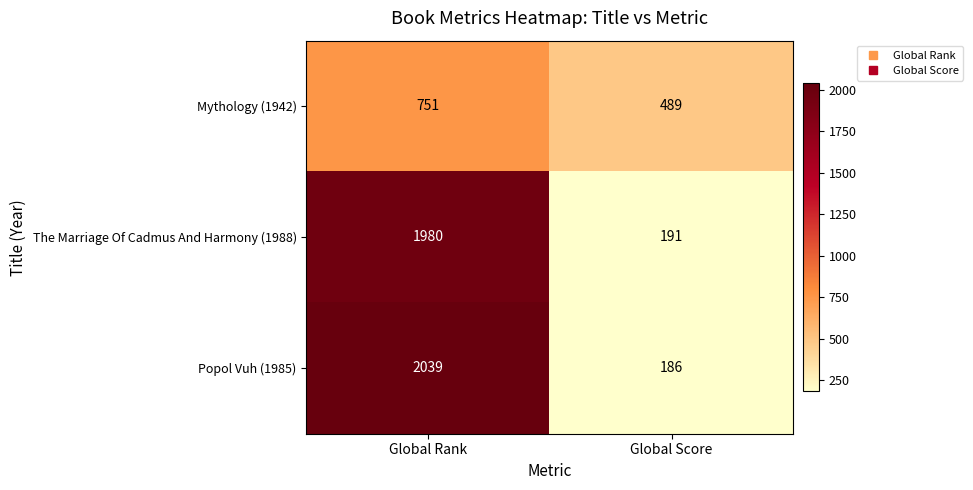

At which category is the sum across all series the highest?

Global Rank